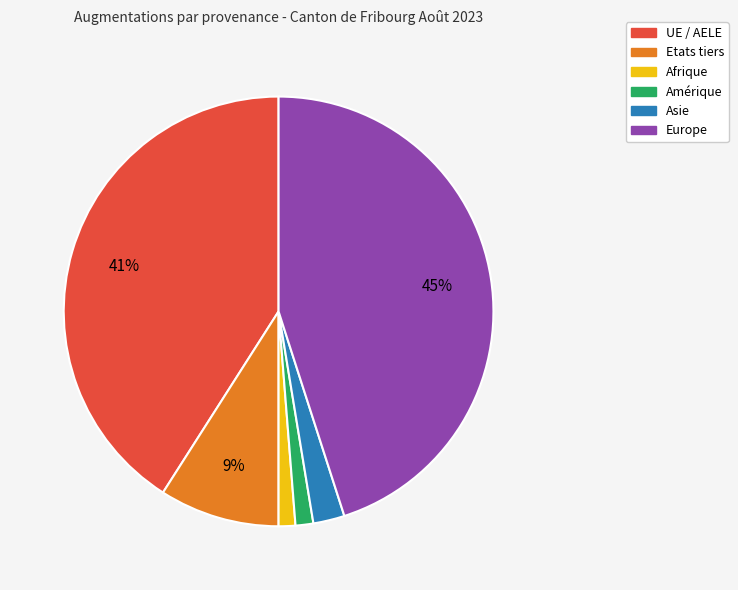

True or false: Etats tiers accounts for 16% of the total.

False